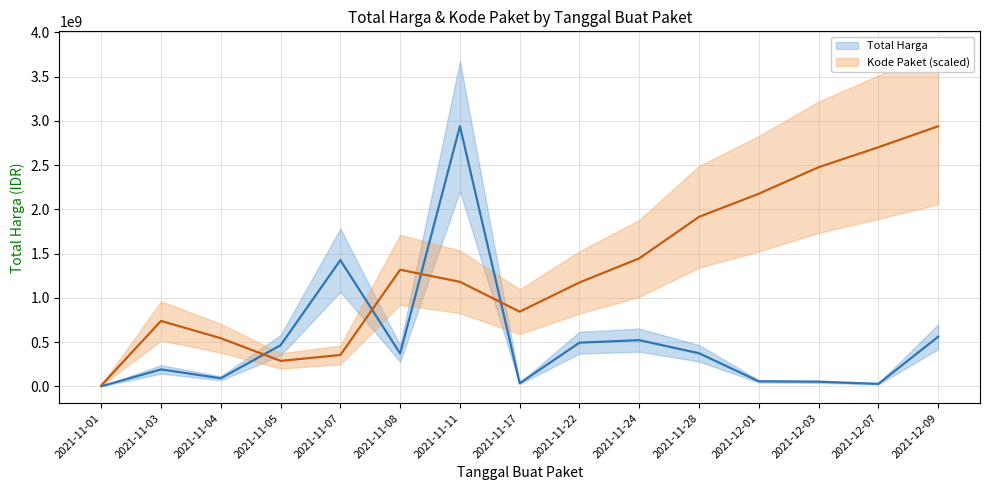

Reading right to left, list all the values displayed in this chart.

Total Harga: 2021-12-09=559971000.0	2021-12-07=27412000.0	2021-12-03=51601000.0	2021-12-01=56152800.0	2021-11-28=373404000.0	2021-11-24=521459900.0	2021-11-22=493000000.0	2021-11-17=34292000.0	2021-11-11=2939433240.0	2021-11-08=370566000.0	2021-11-07=1425867900.0	2021-11-05=464002100.0	2021-11-04=90672075.0	2021-11-03=190712270.0	2021-11-01=333600.0
Kode Paket: 2021-12-09=2939433240.0	2021-12-07=2701847431.1	2021-12-03=2476202931.7	2021-12-01=2176787208.3	2021-11-28=1915255709.9	2021-11-24=1445844512.6	2021-11-22=1173654134.0	2021-11-17=843291918.2	2021-11-11=1180718007.3	2021-11-08=1317328270.7	2021-11-07=353677202.3	2021-11-05=287011898.4	2021-11-04=543350608.9	2021-11-03=738952623.4	2021-11-01=9754872.6